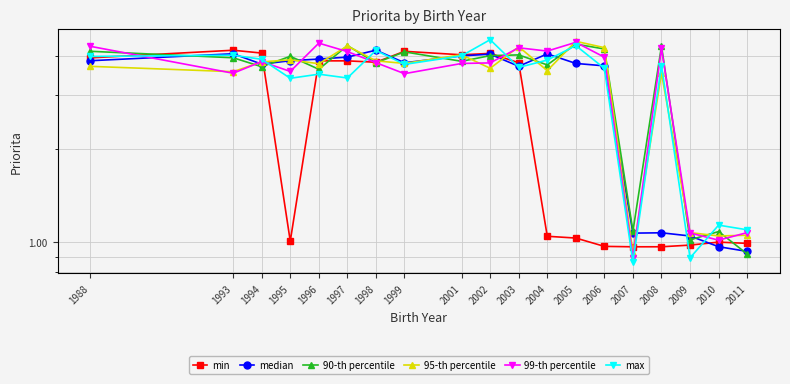

How many values in the 90-th percentile series exceed 3?

15